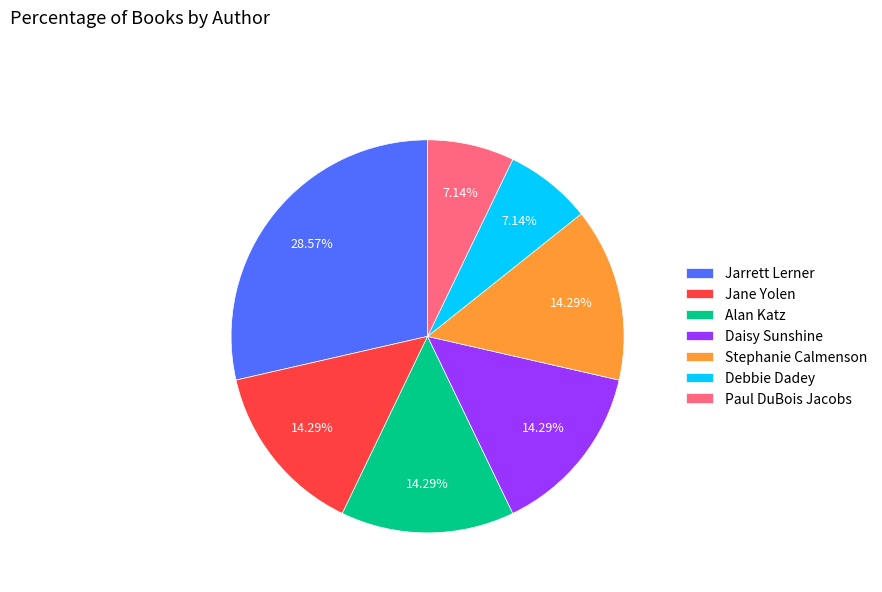

Which slice is the largest?

Jarrett Lerner